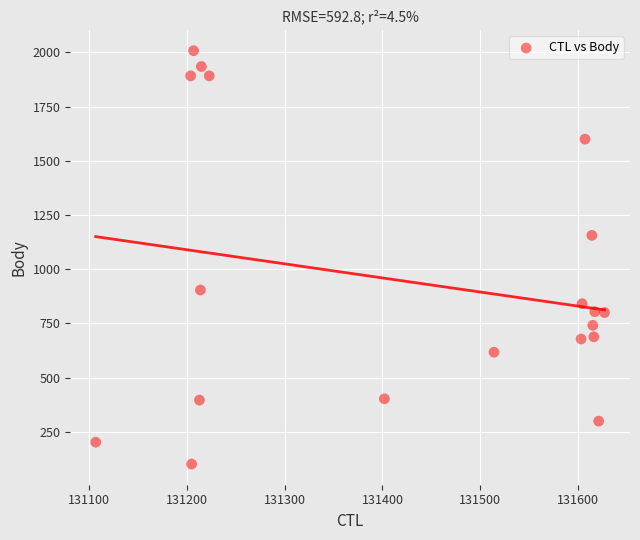

What is the range of X values (max minus min)?

520